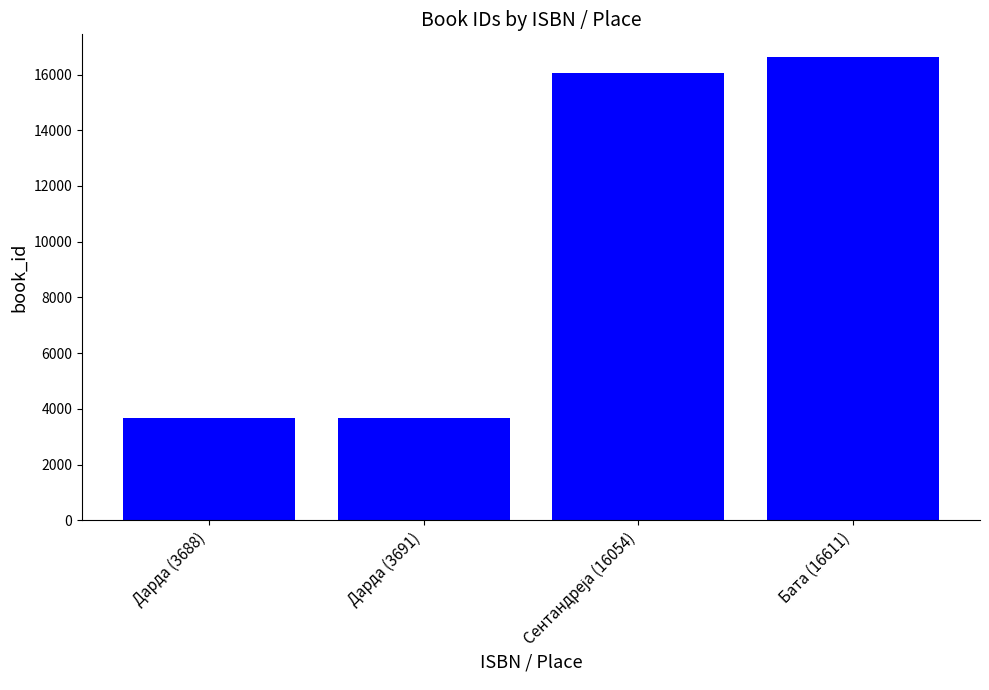

What is the difference between the second highest and second lowest values?

12363